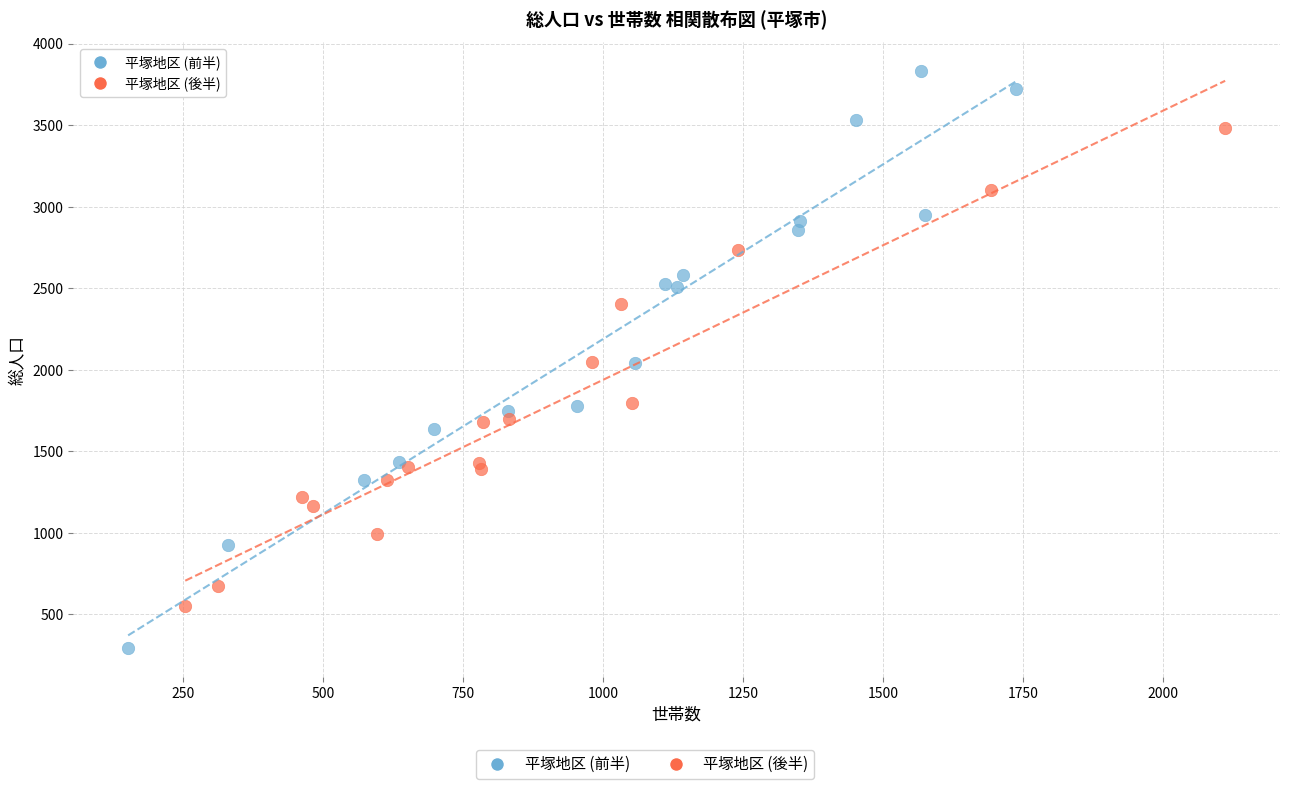

Which series contains the highest Y value?

平塚地区 (前半)